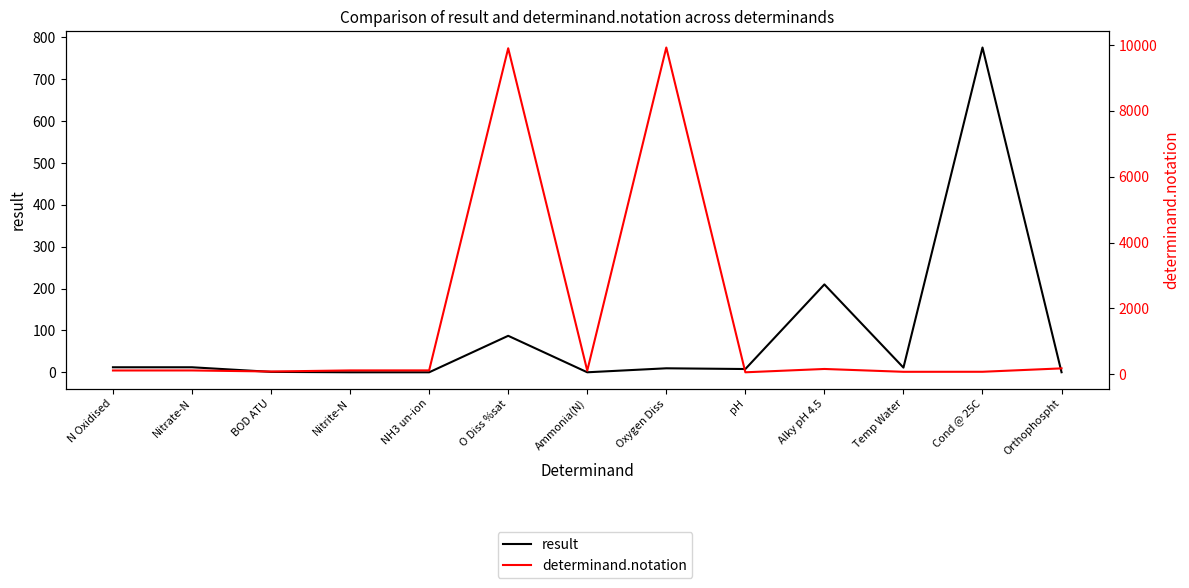

Which has a higher value, Orthophospht or Nitrate-N?

Nitrate-N